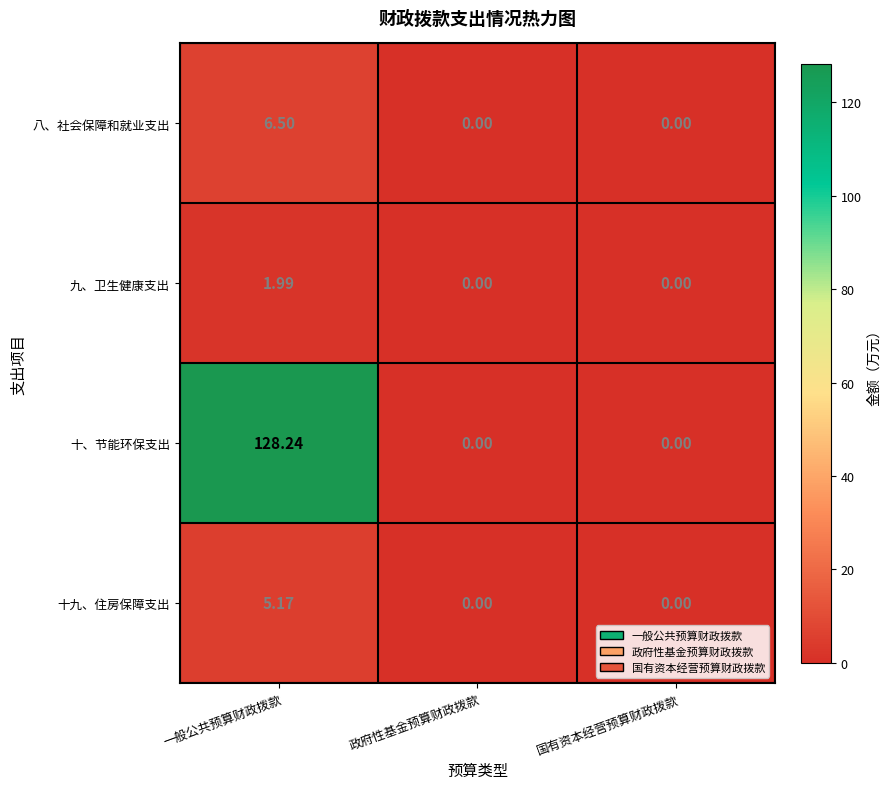

Which series has the largest range (max minus min)?

十、节能环保支出